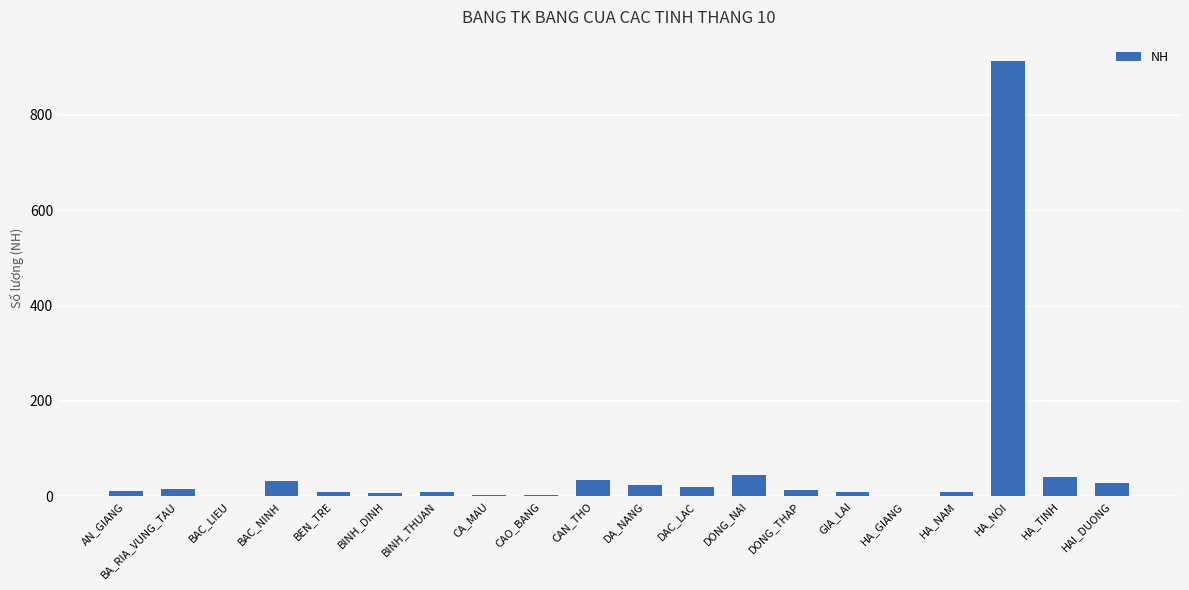

What is the sum of all values?

1218